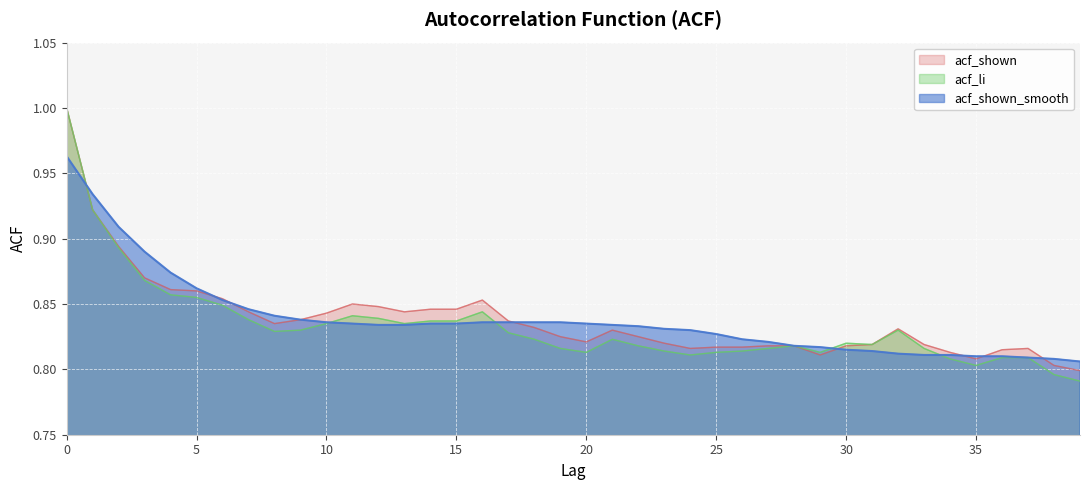

True or false: acf_li has a value of 0.8 at 38.

True